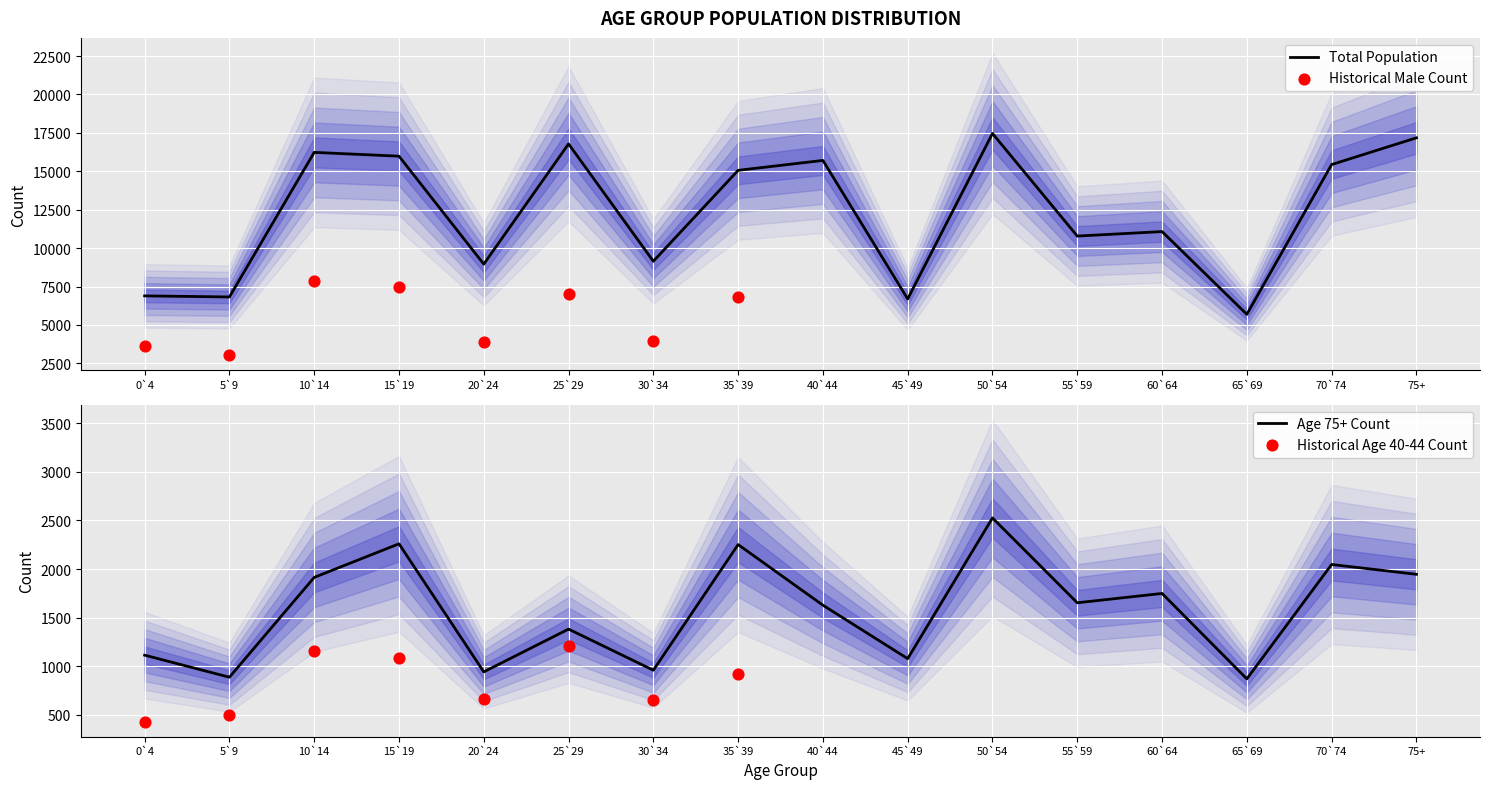

What is the highest value of the Total Population series?

17459